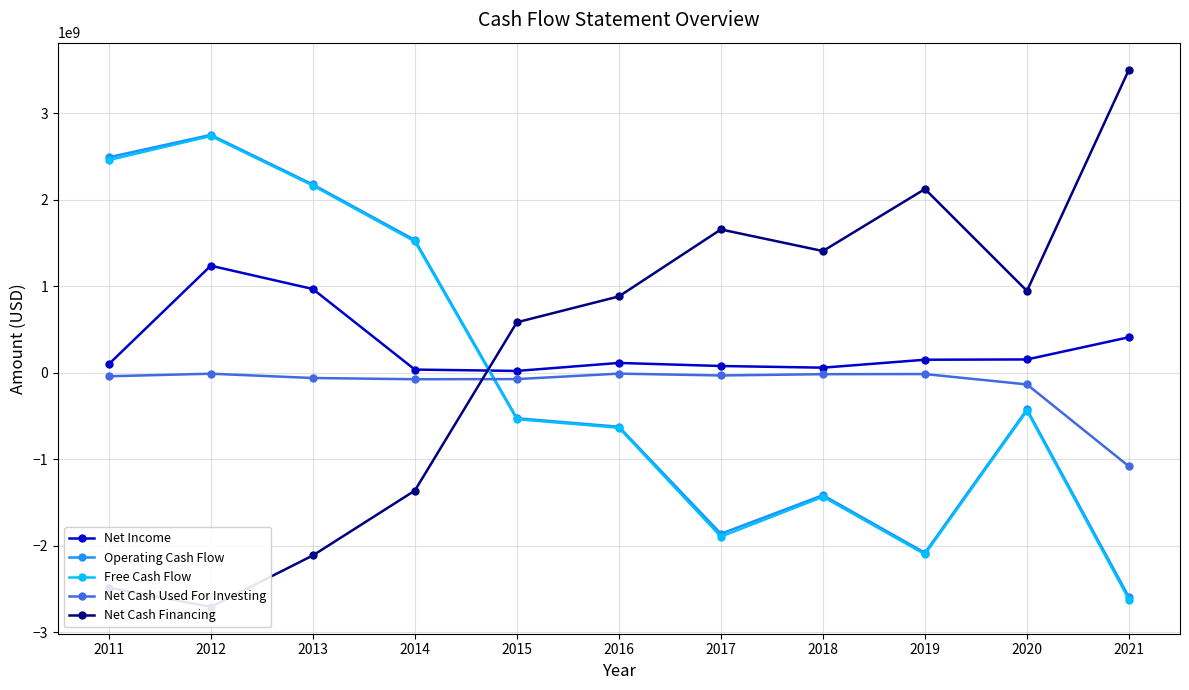

True or false: Net Cash Used For Investing and Net Income cross at least once.

False